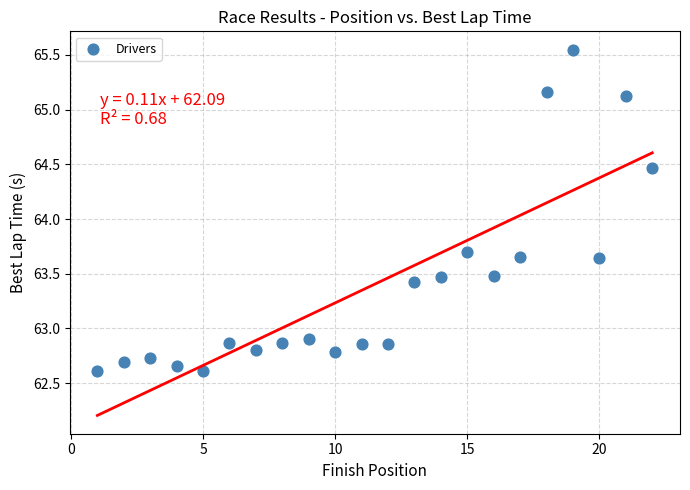

What is the range of X values (max minus min)?

21.0